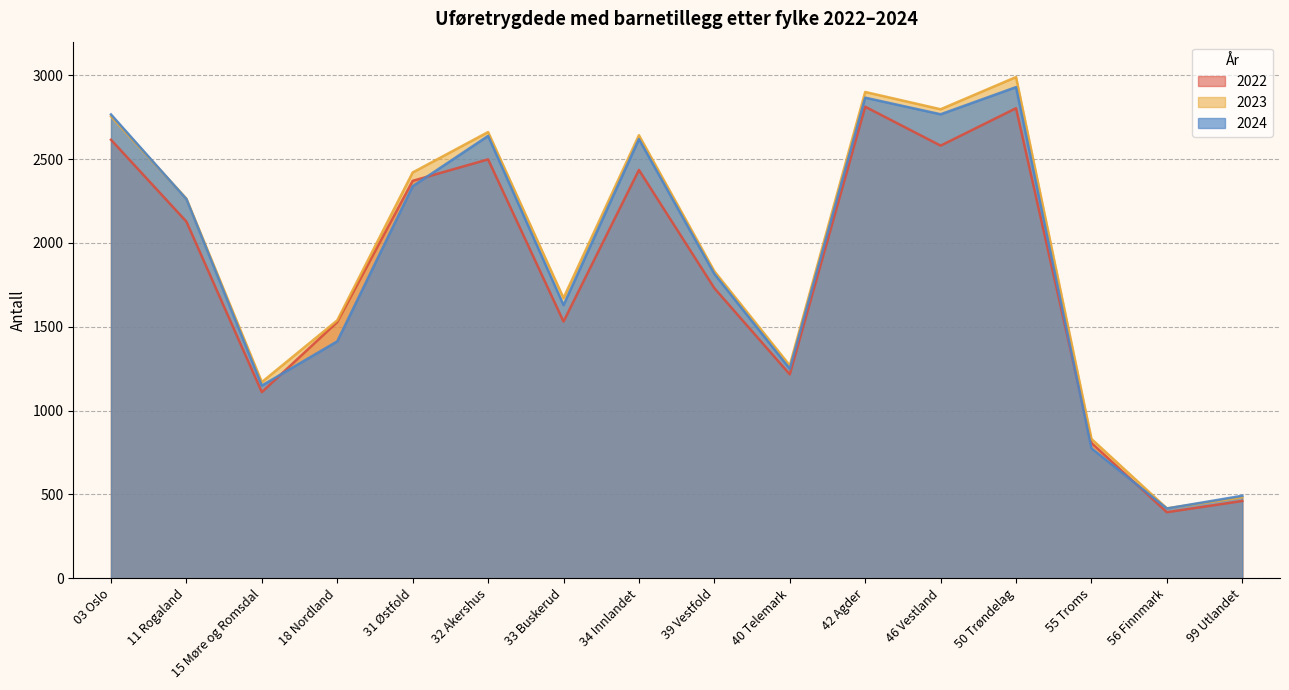

Between 32 Akershus and 40 Telemark, which series saw the biggest shift?

2023